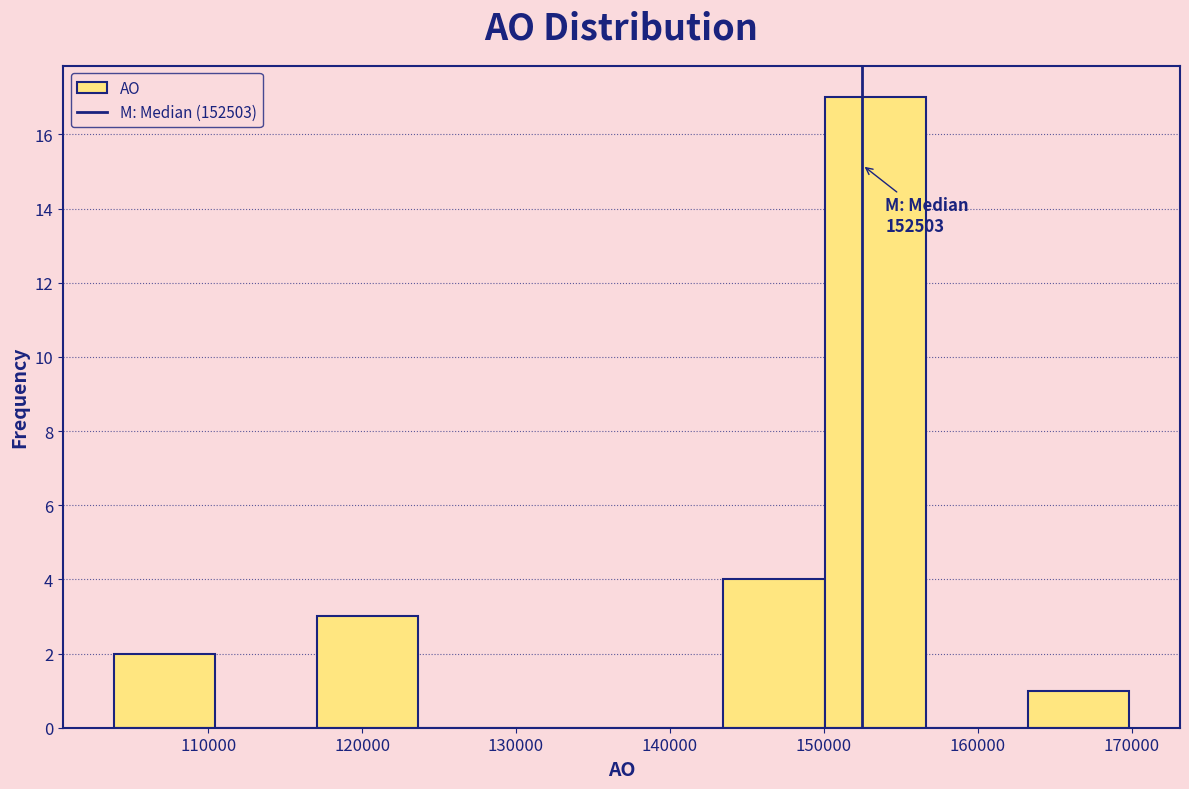

Over which range of the x-axis is the bar tallest?

150000 to 157000